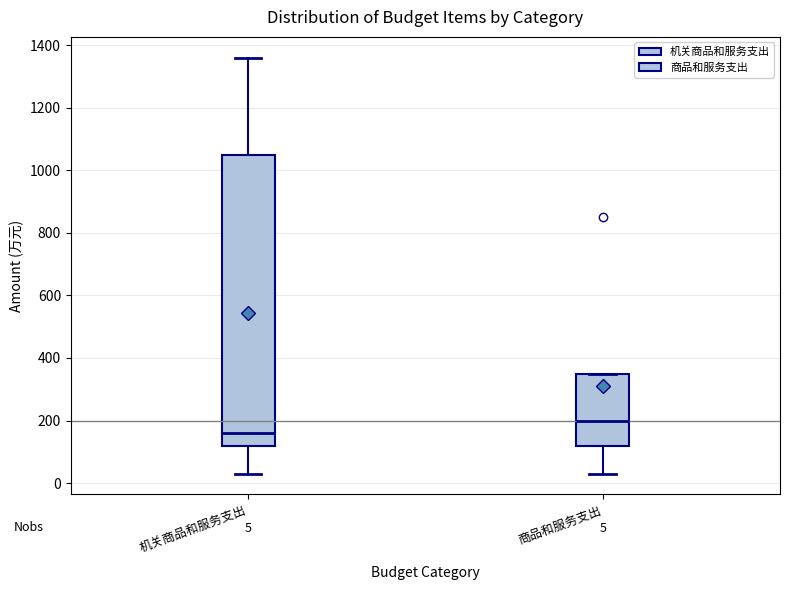

Which box is the tallest, from its lower edge to its upper edge?

机关商品和服务支出